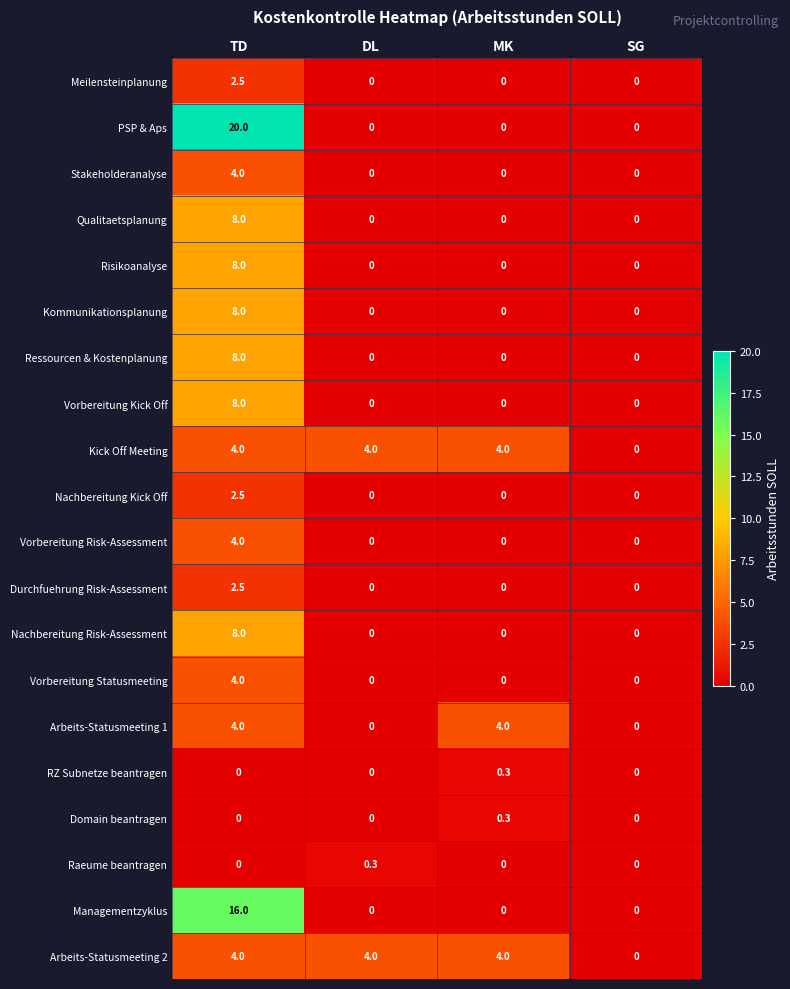

How many categories are shown in the chart?

4